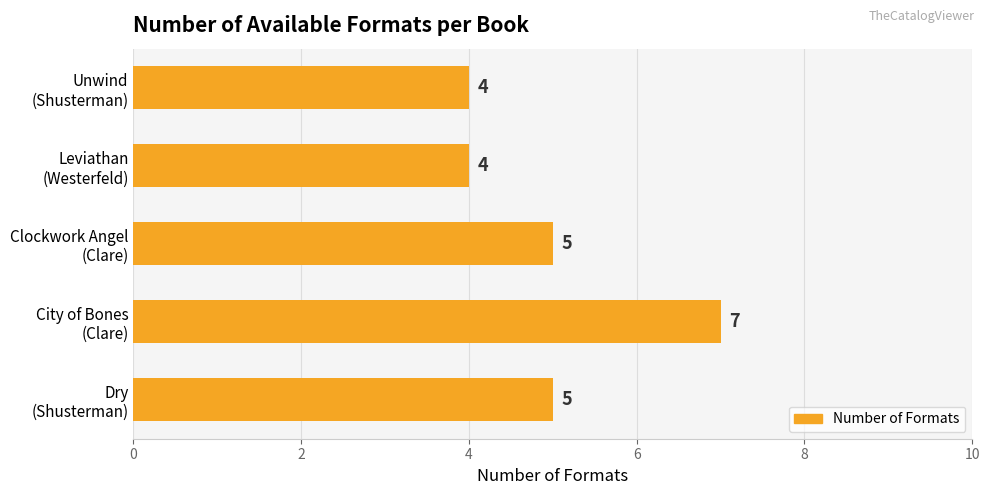

What is the minimum value shown in the chart?

4